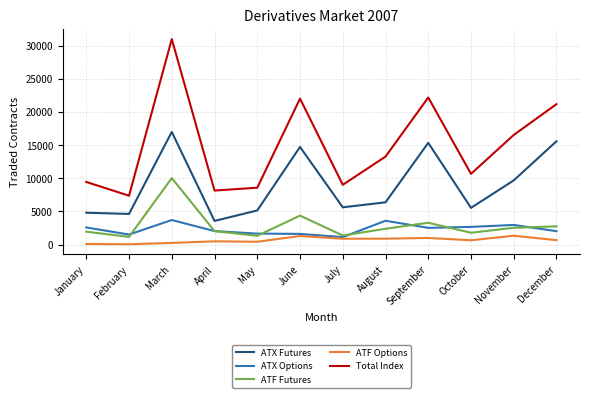

True or false: Total Index and ATX Futures cross at least once.

False